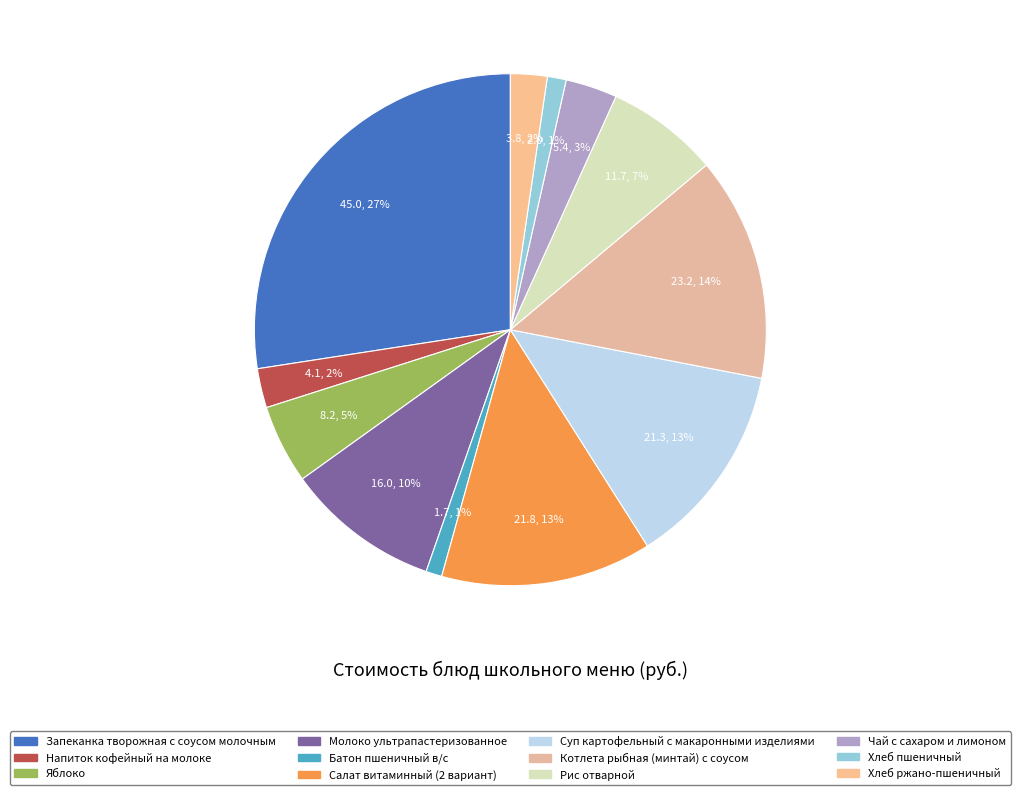

How many segments does this pie chart have?

12